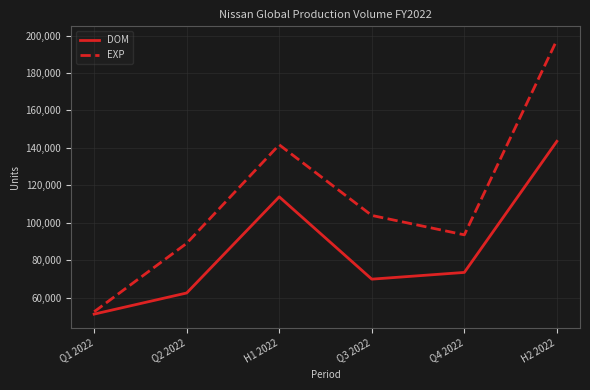

What is the sum of all EXP values?

678526